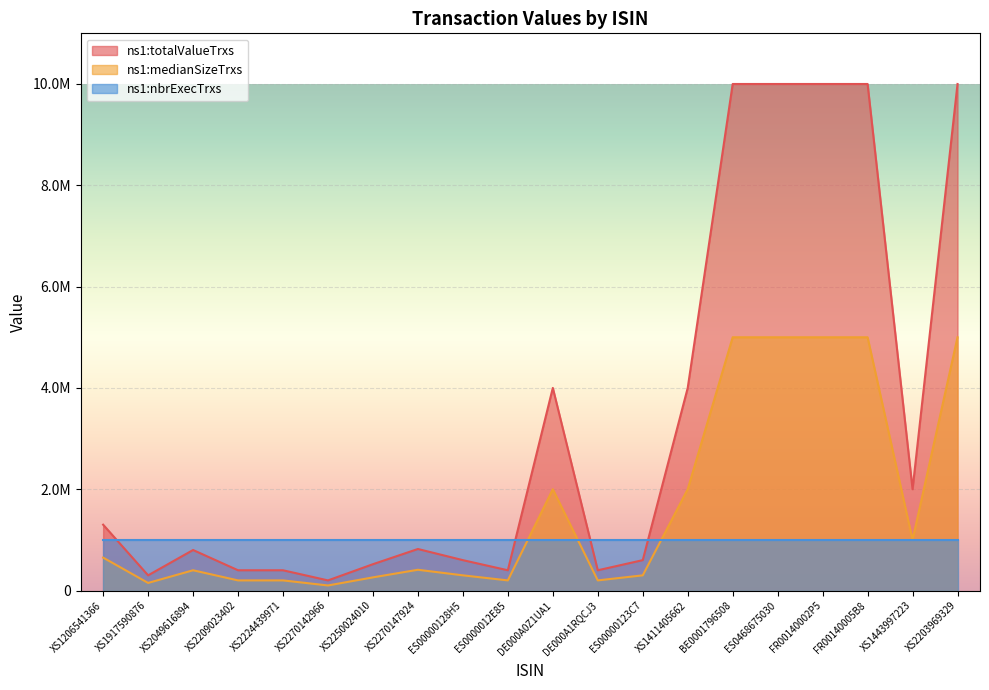

True or false: ns1:totalValueTrxs and ns1:medianSizeTrxs cross at least once.

False